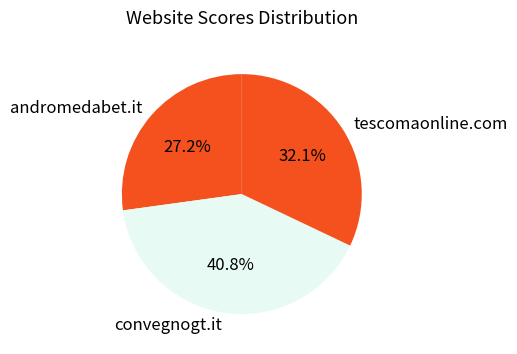

To the nearest percent, what is the difference between the largest and smallest slice percentages?

14%